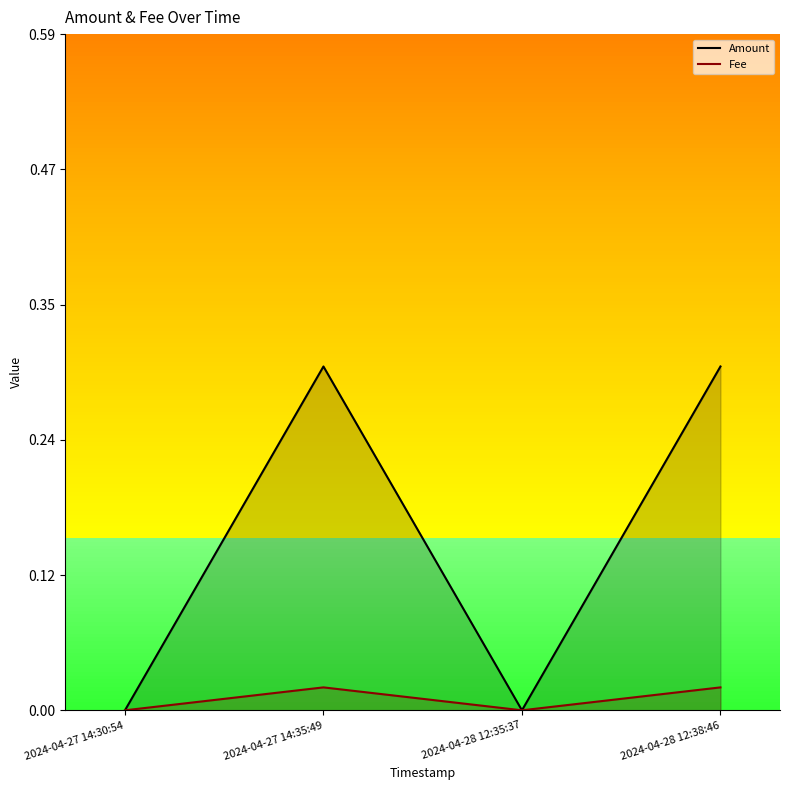

True or false: Fee and Amount cross at least once.

False